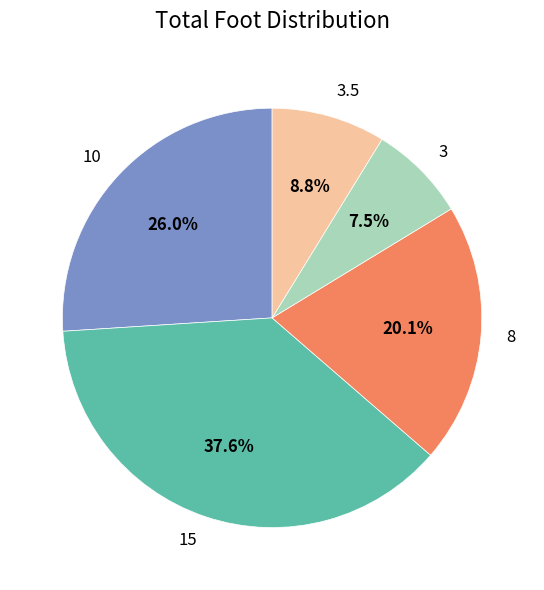

Does 15 account for over 50% of the chart?

No